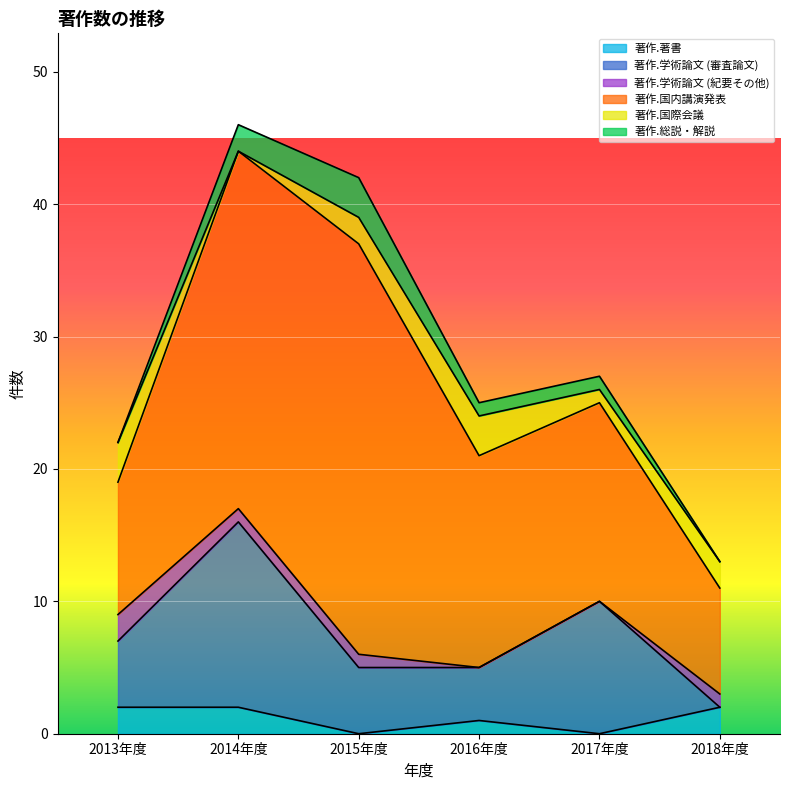

Rank the series by their maximum value, from lowest to highest.

著作.著書, 著作.学術論文 (紀要その他), 著作.国際会議, 著作.総説・解説, 著作.学術論文 (審査論文), 著作.国内講演発表